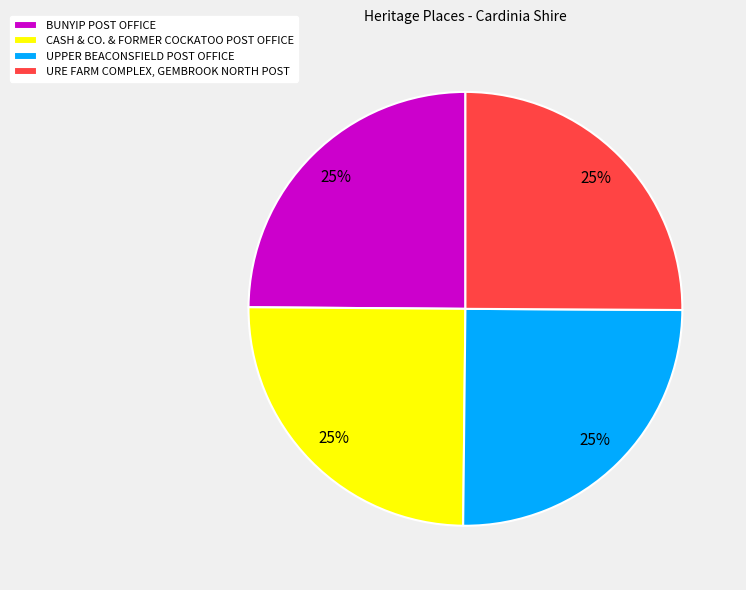

What is the ratio of the value at UPPER BEACONSFIELD POST OFFICE to the value at CASH & CO. & FORMER COCKATOO POST OFFICE?

1.0